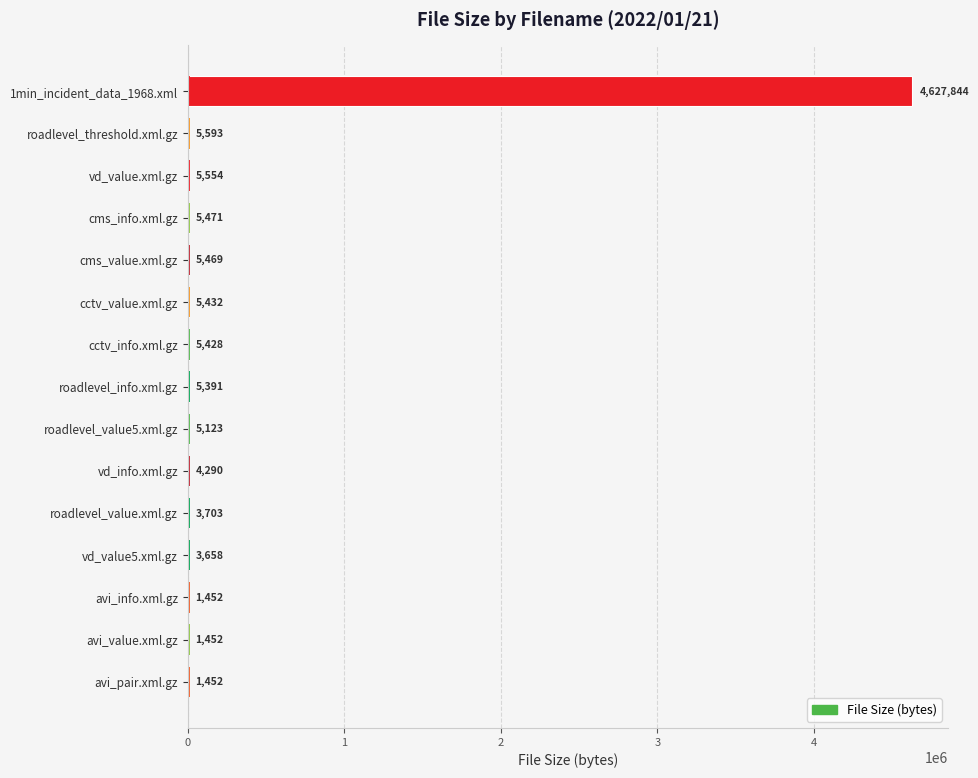

What is the sum of all values?

4687312